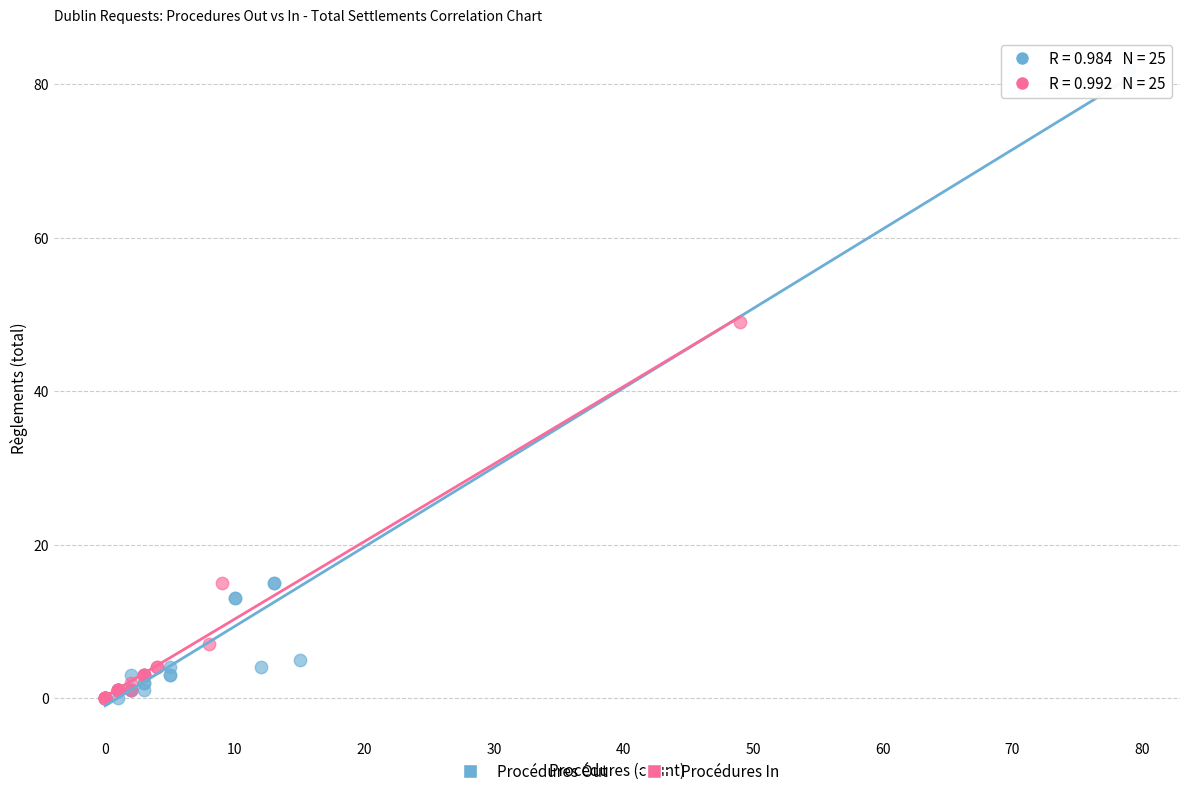

Which series has the widest spread of Y values?

Procédures Out